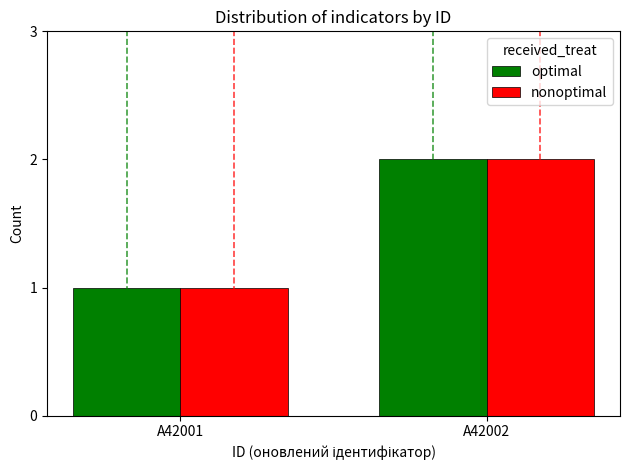

Is the value of optimal at A42001 greater than the value of nonoptimal at A42002?

No